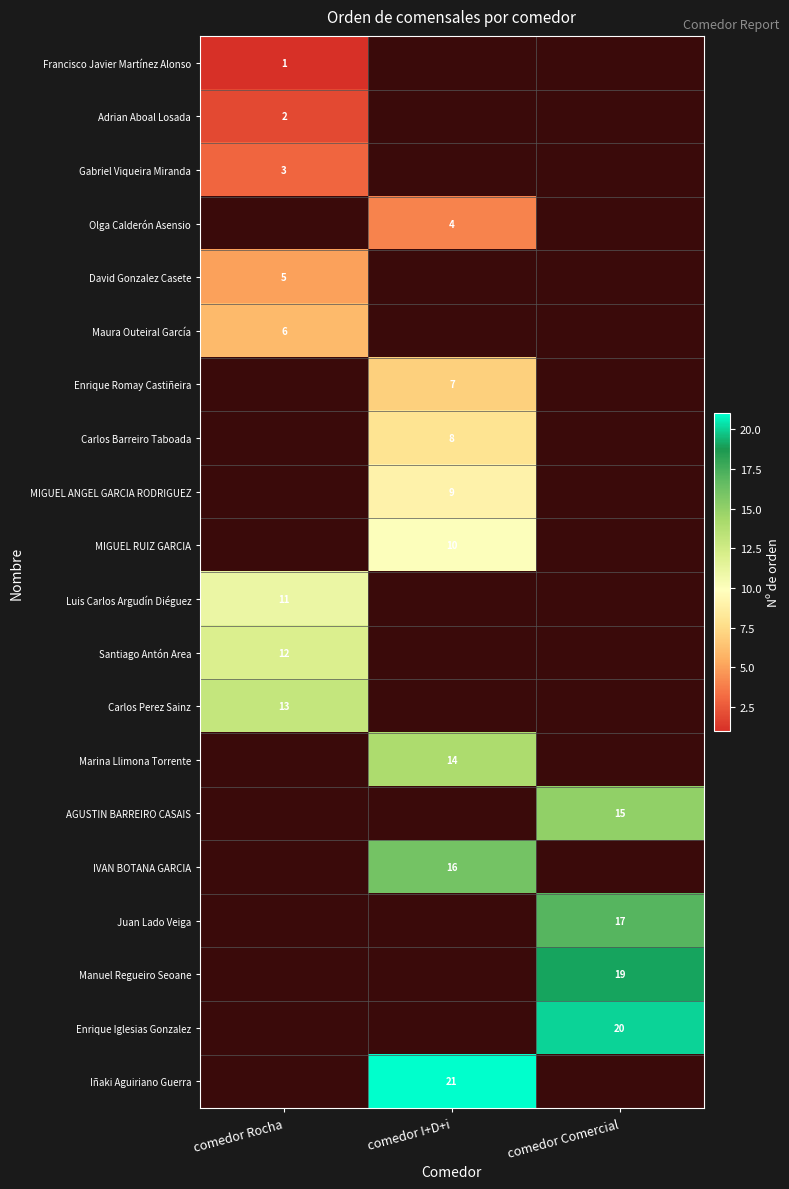

True or false: Luis Carlos Argudín Diéguez has a value of 6.2 at comedor Rocha.

False